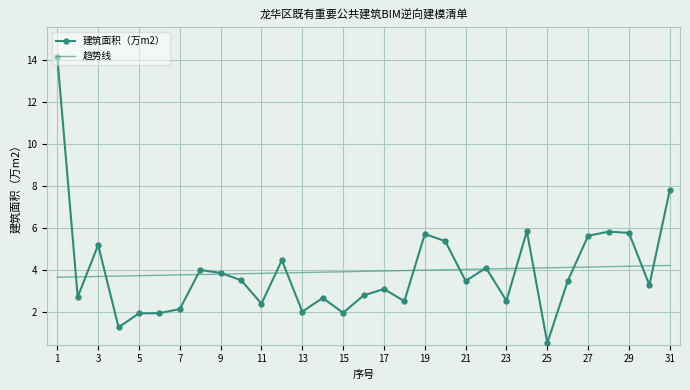

What is the average value of the 建筑面积（万m2） series?

3.9